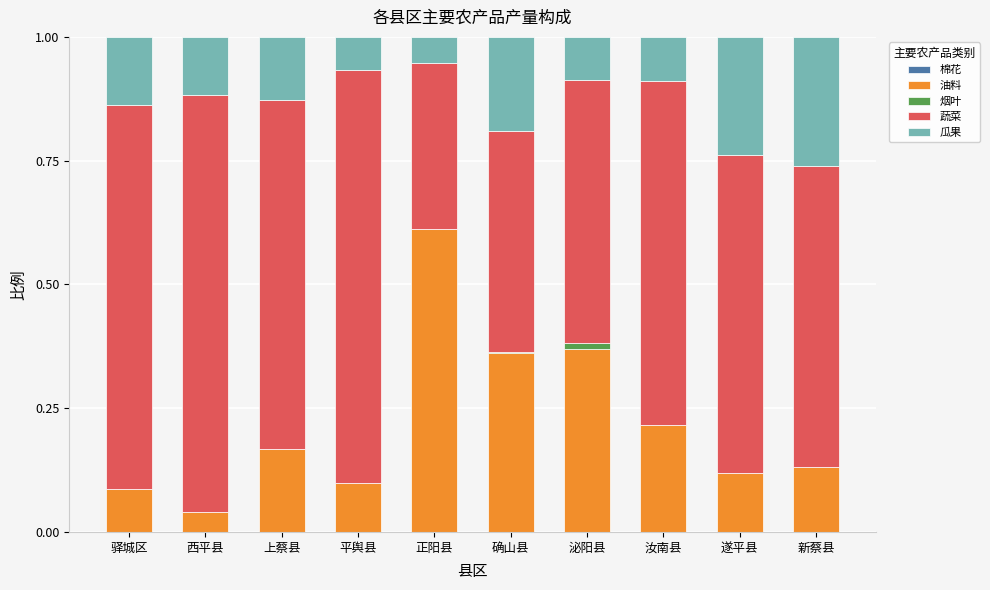

Are the bars horizontal?

No